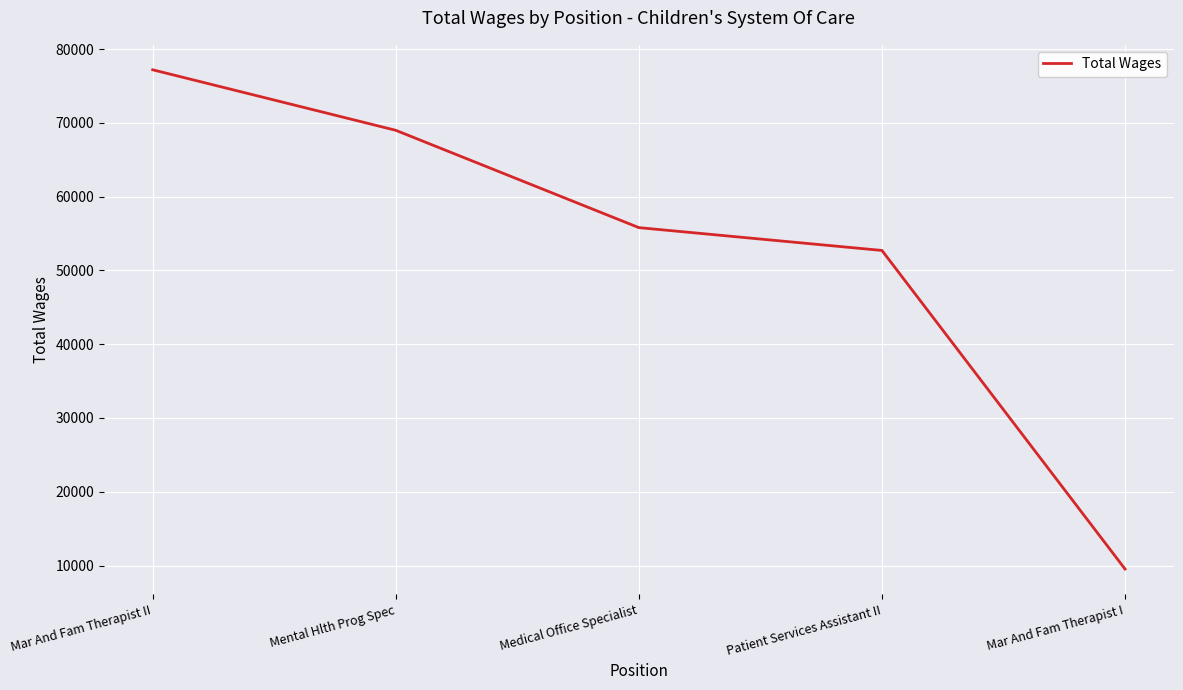

Approximately how many times larger is the value at Patient Services Assistant II compared to Medical Office Specialist?

0.9